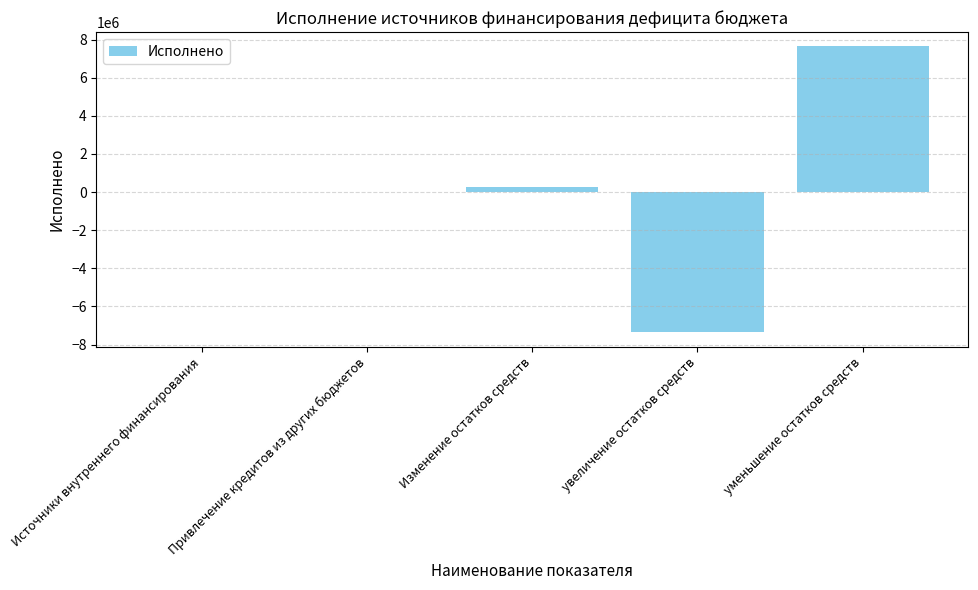

Count the number of categories in the chart.

5